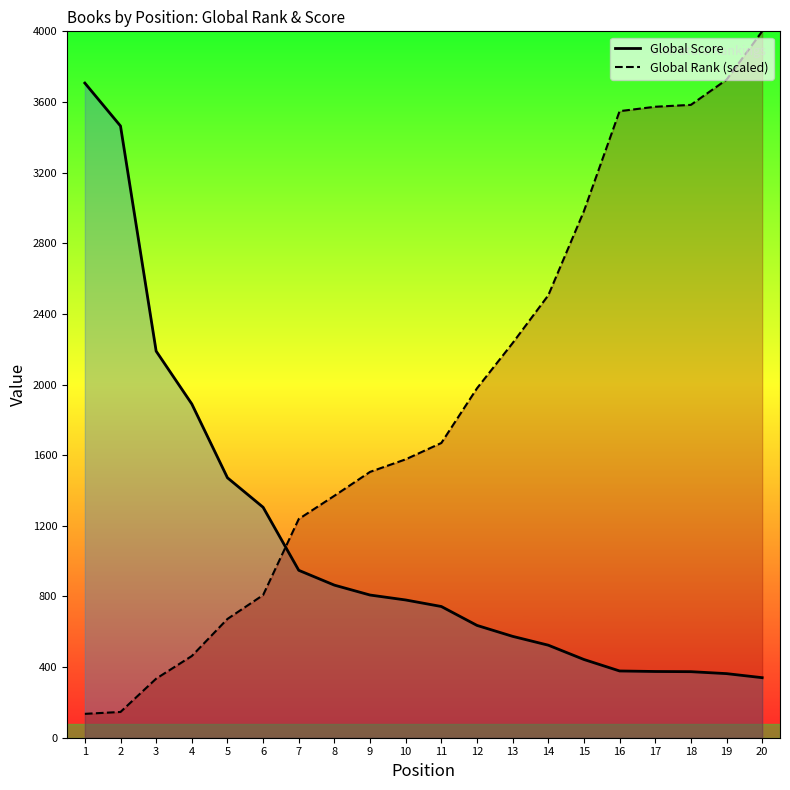

Between 3 and 9, which series saw the biggest shift?

Global Score